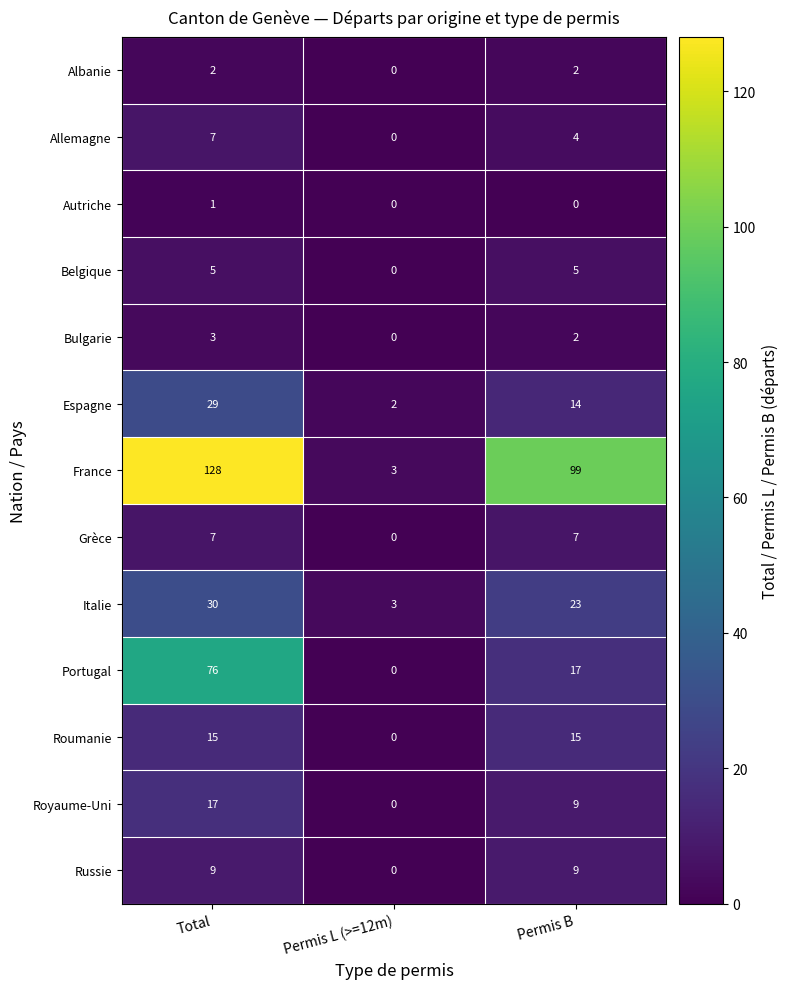

What is the sum of all Italie values?

56